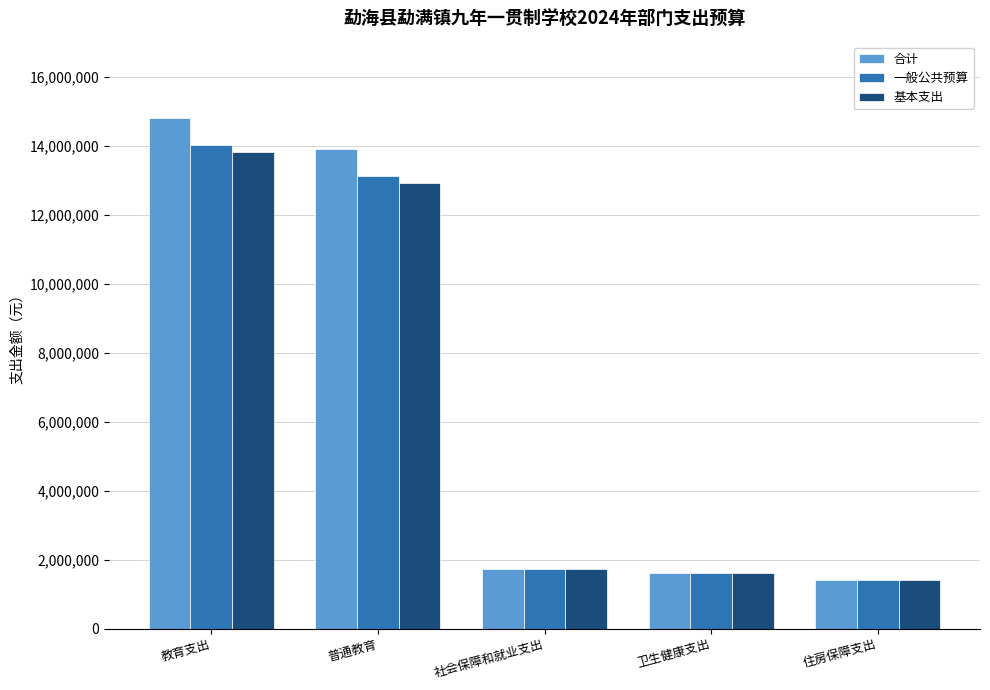

What is the sum of all 基本支出 values?

31536639.2